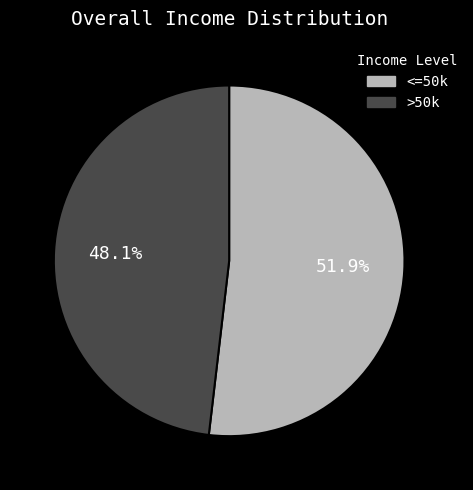

Is there a majority slice in this chart?

Yes